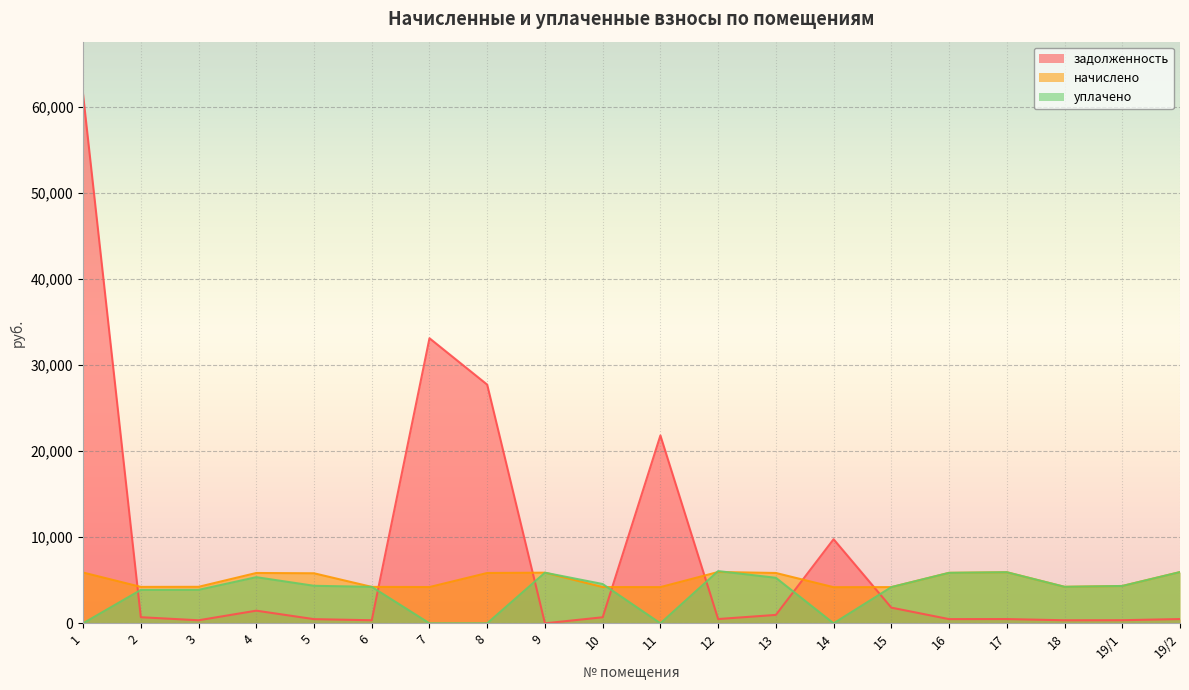

The value of начислено at 15 is 4207.6. True or false?

True